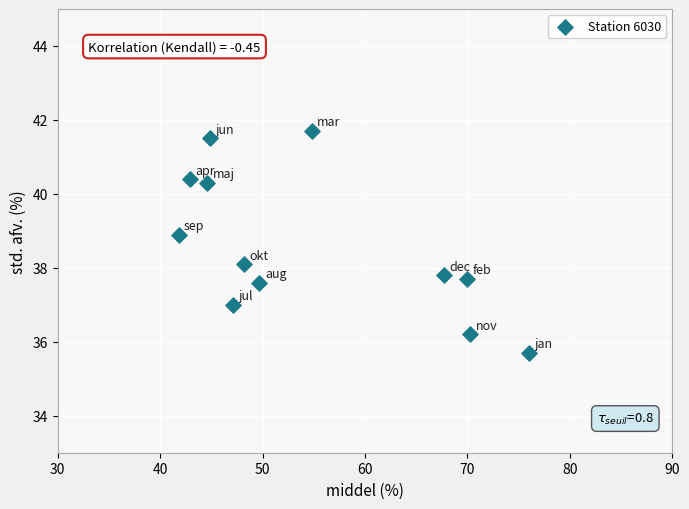

What is the average X value?

54.8